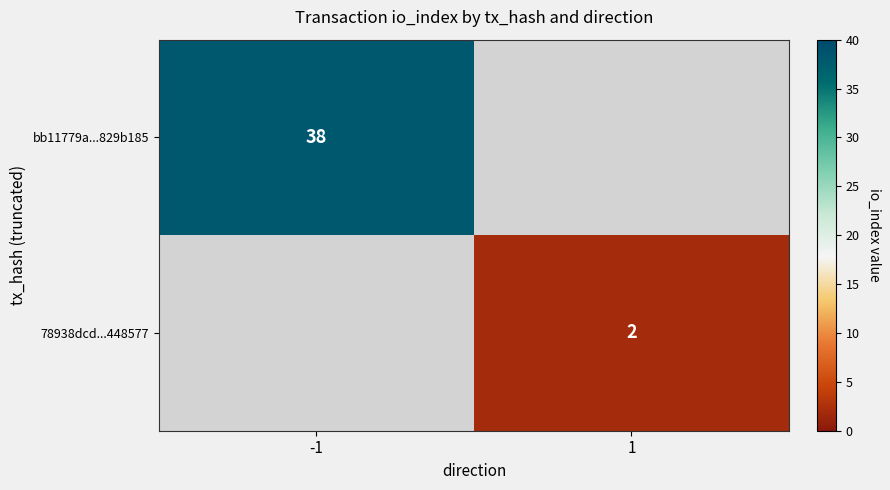

True or false: bb11779a...829b185 has a value of 52.0 at -1.

False